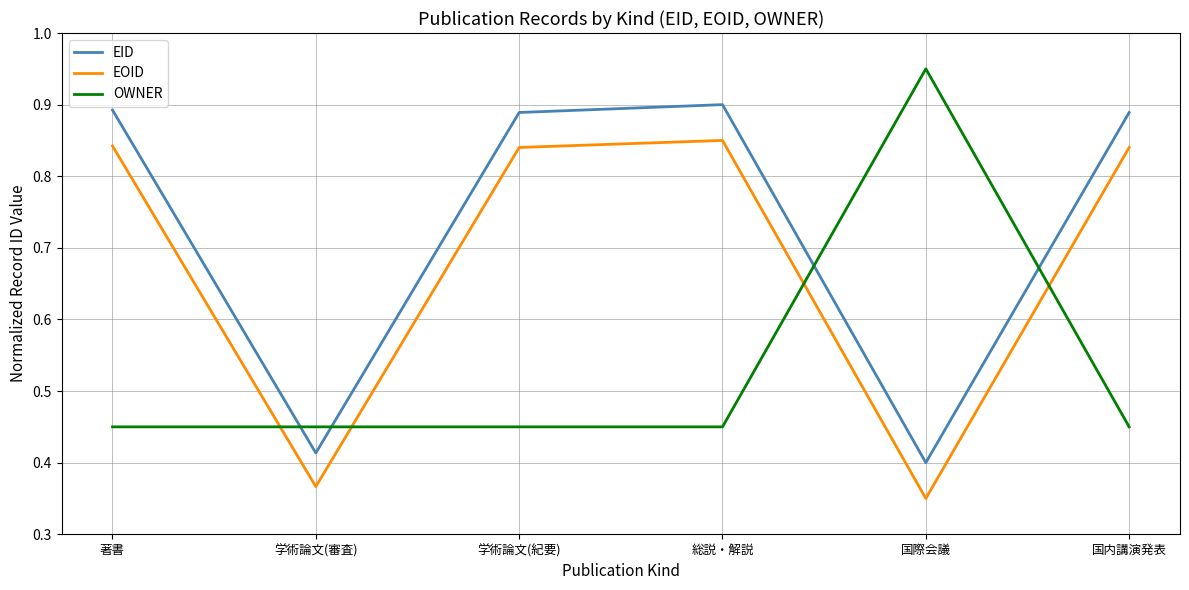

True or false: EID and EOID intersect in this chart.

False